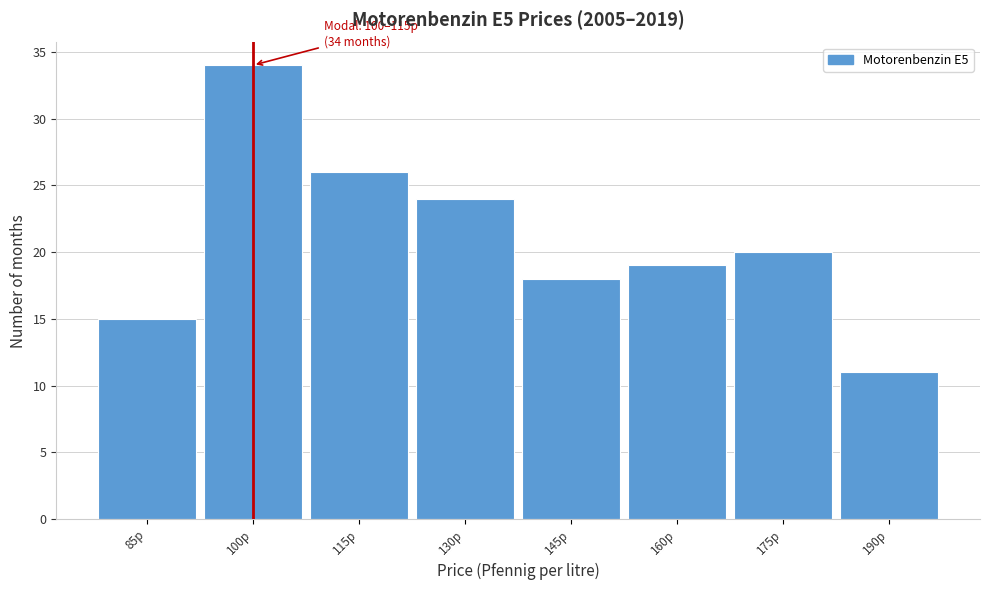

Reading left to right, list all the values displayed in this chart.

85p=15	100p=34	115p=26	130p=24	145p=18	160p=19	175p=20	190p=11